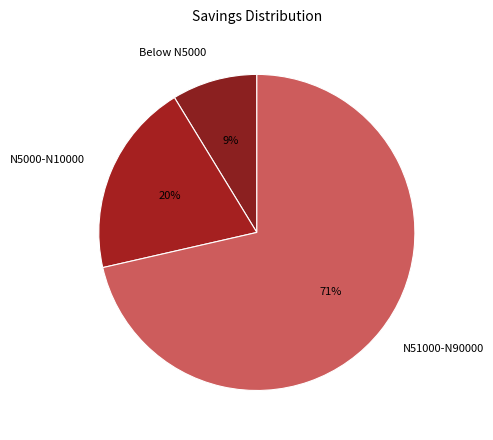

True or false: N51000-N90000 accounts for 71% of the total.

True